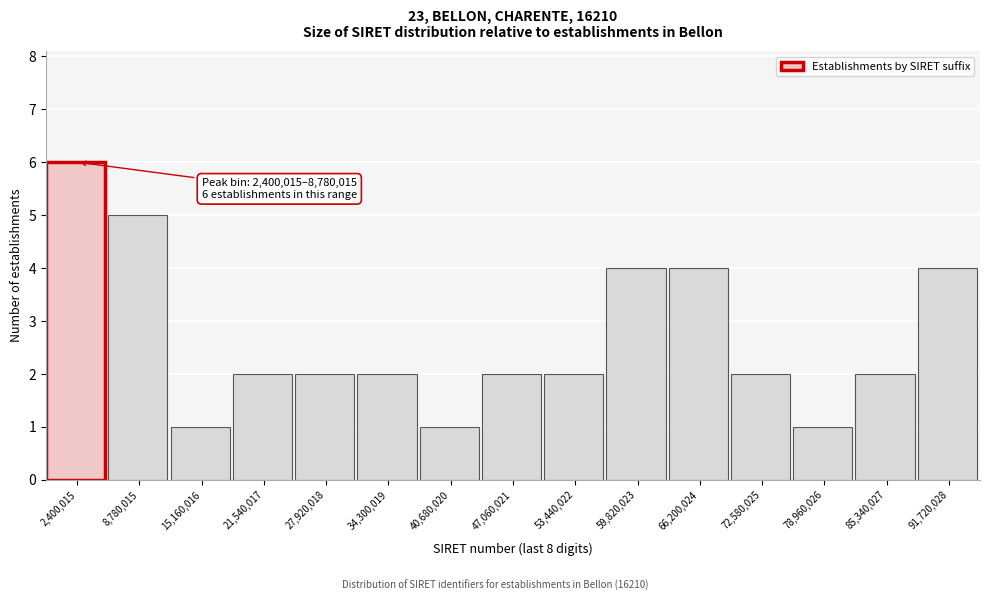

Reading left to right, extract all data points from this chart.

2,400,015=6	8,780,015=5	15,160,016=1	21,540,017=2	27,920,018=2	34,300,019=2	40,680,020=1	47,060,021=2	53,440,022=2	59,820,023=4	66,200,024=4	72,580,025=2	78,960,026=1	85,340,027=2	91,720,028=4